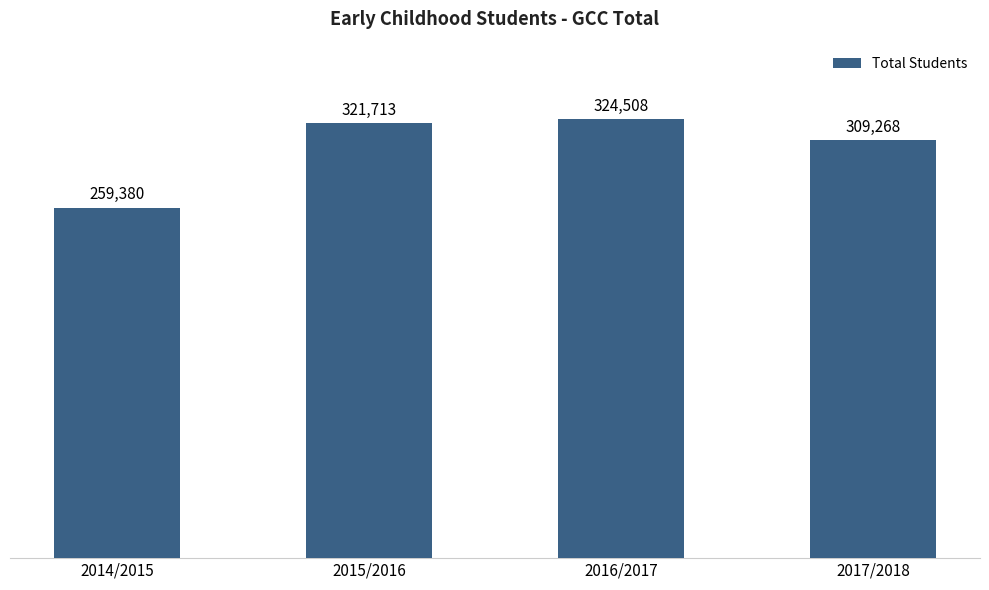

What is the label of the 1st bar from the left?

2014/2015